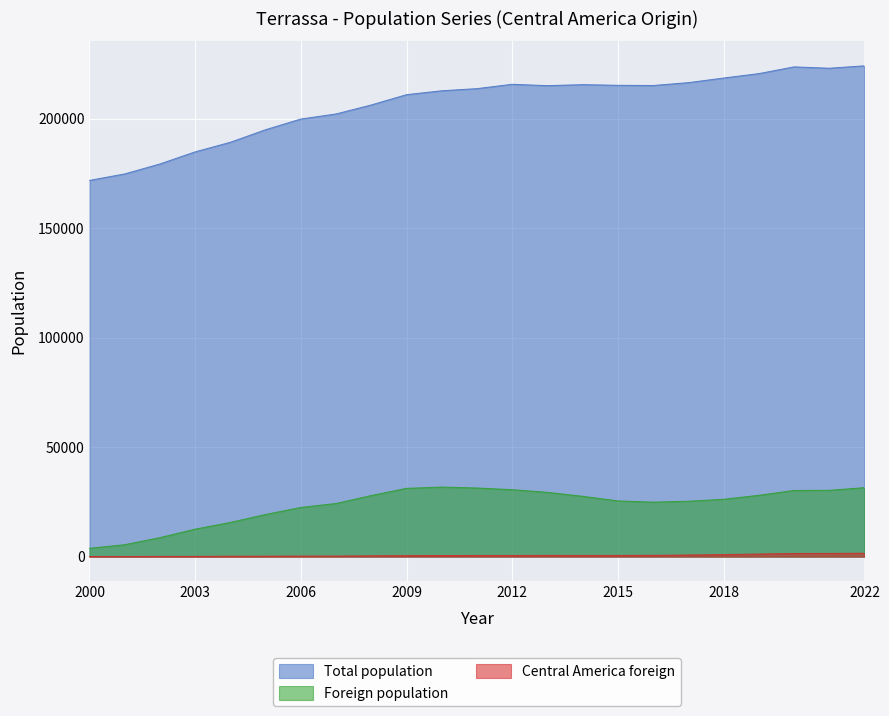

Which series has the largest total across all categories?

Total population